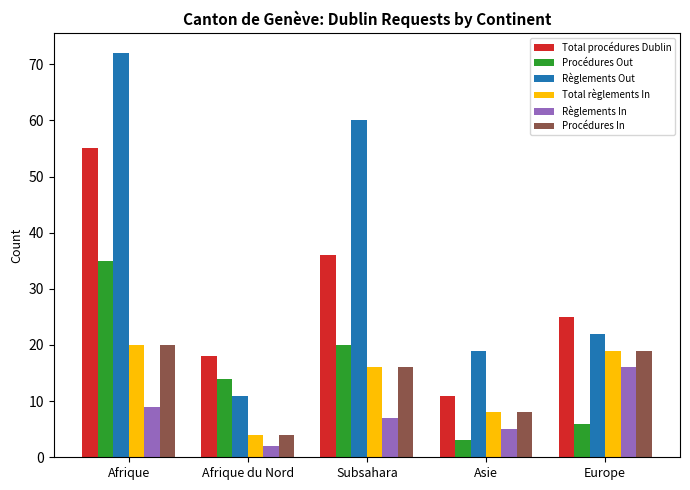

What is the difference between the Procédures In values at Afrique du Nord and Asie?

4